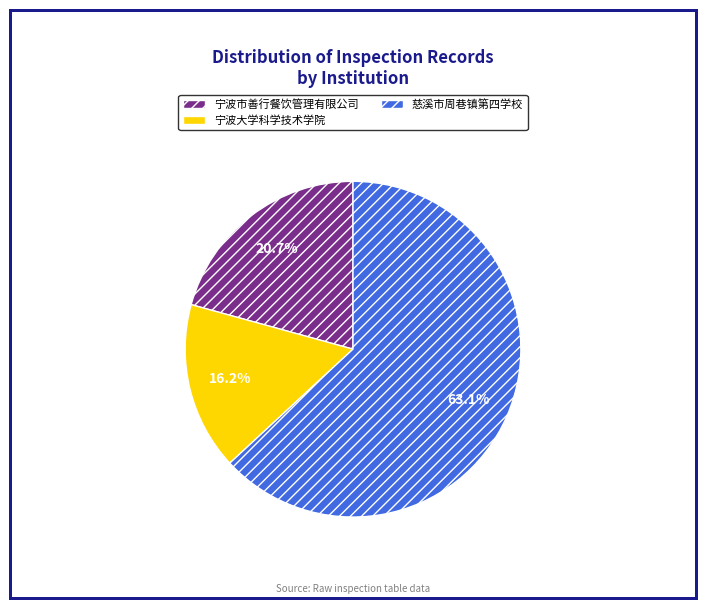

Which category accounts for the majority?

慈溪市周巷镇第四学校